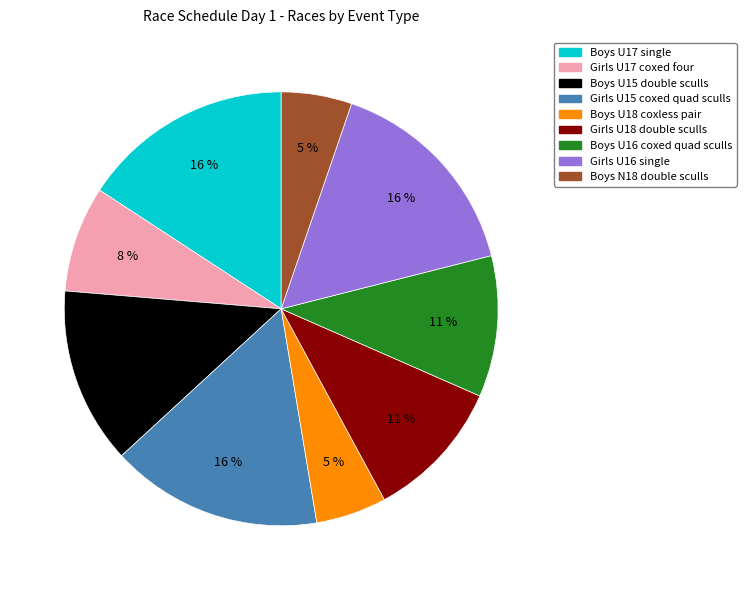

What percentage is the Girls U18 double sculls slice, to the nearest percent?

11%